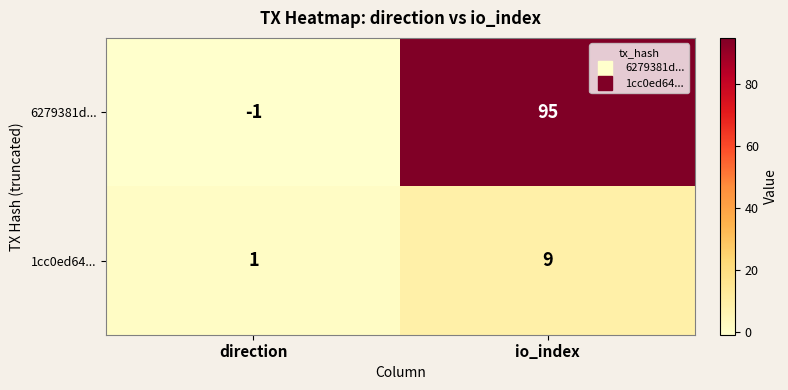

Rank the series at direction from lowest to highest value.

6279381d..., 1cc0ed64...